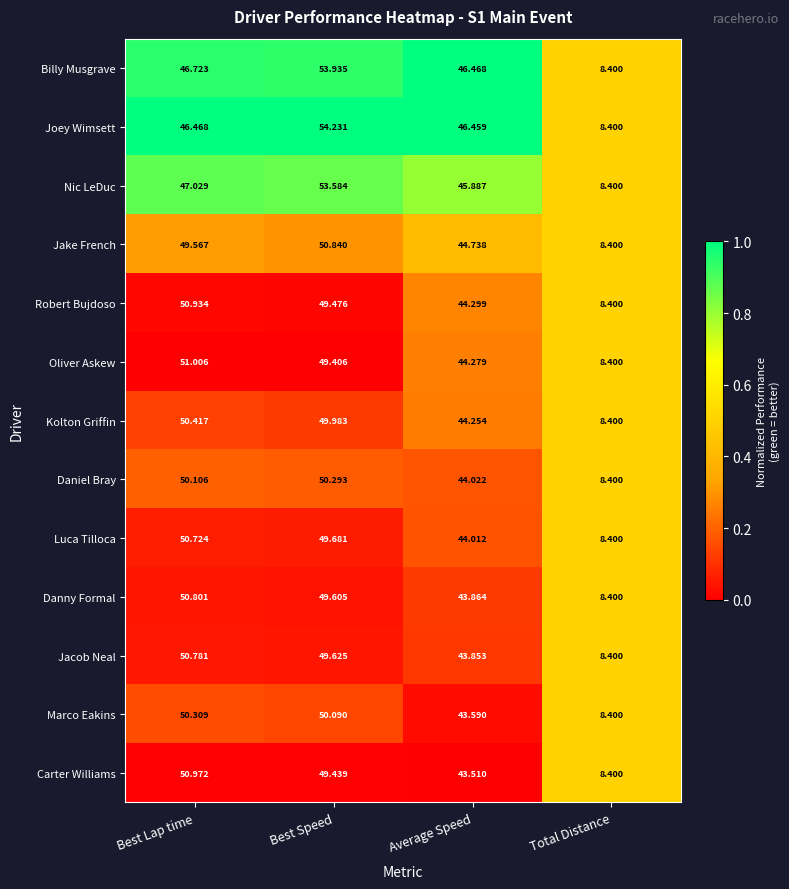

Which series has the largest total across all categories?

Joey Wimsett